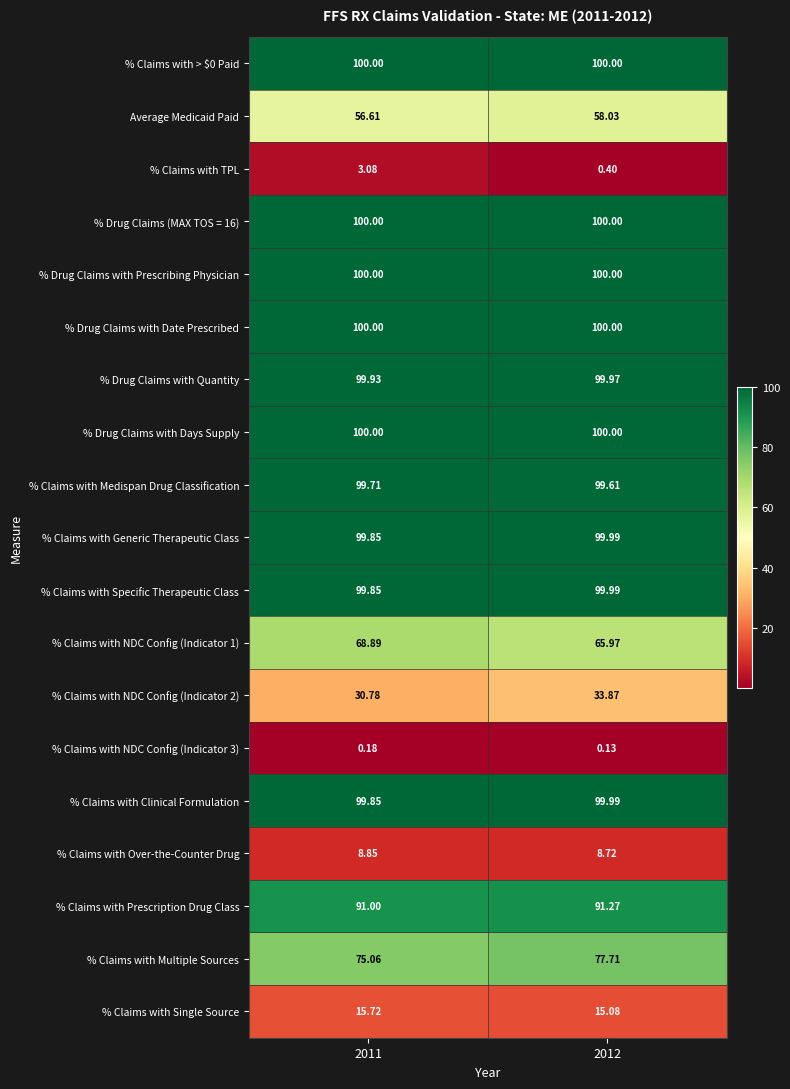

How many data points in % Claims with NDC Config (Indicator 2) are less than 33?

1